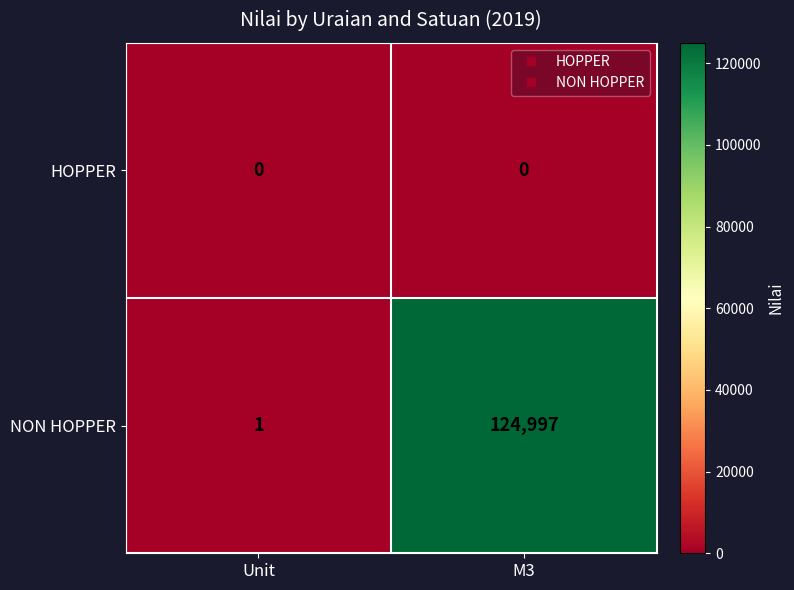

Count the number of categories in the chart.

2